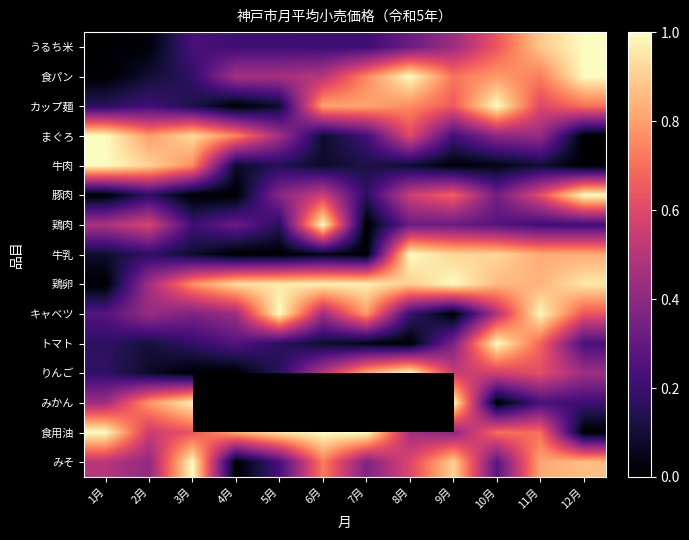

What is the sum of the 牛乳 values at 6月 and 2月?

0.2